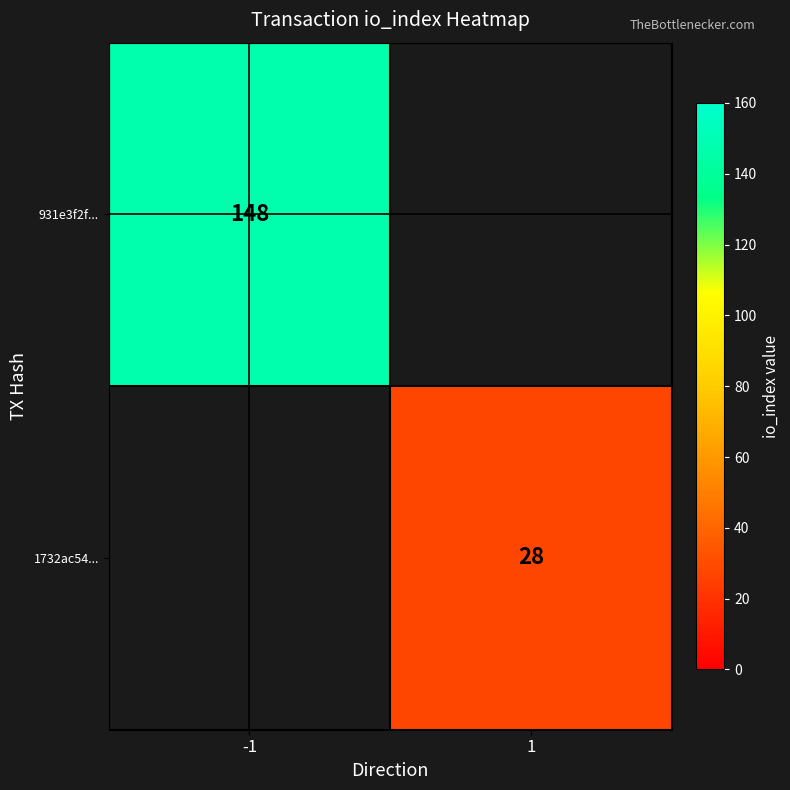

Is the value of 1732ac54... at 1 greater than the value of 931e3f2f... at -1?

No